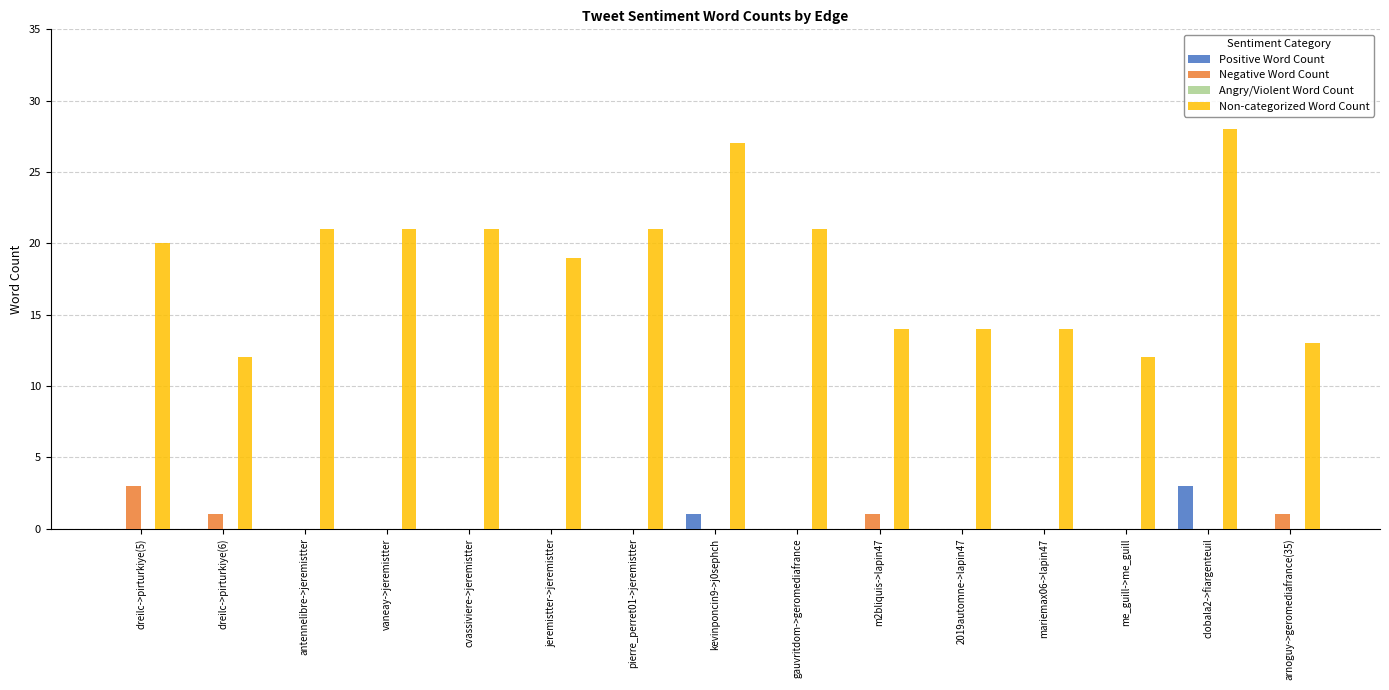

Which series changed the most between 2019automne->lapin47 and clobala2->fiargenteuil?

Non-categorized Word Count